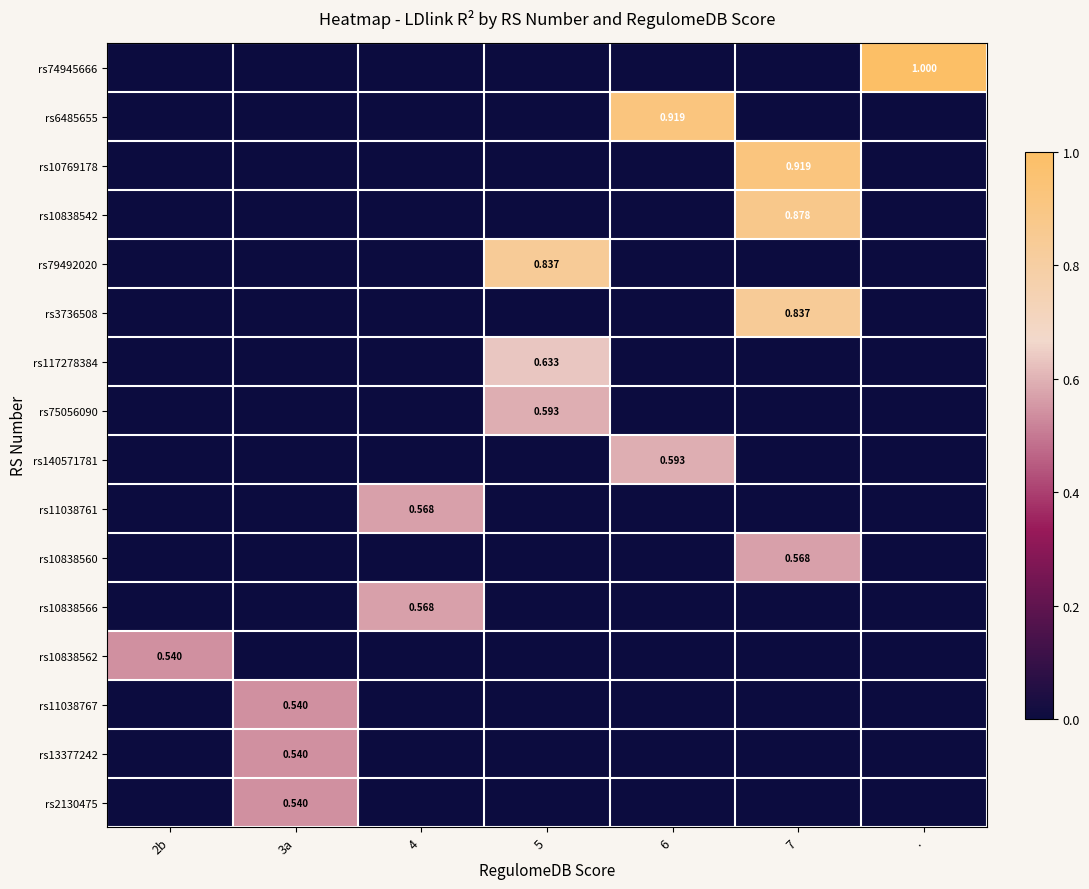

What is the sum of all rs10838560 values?

0.6